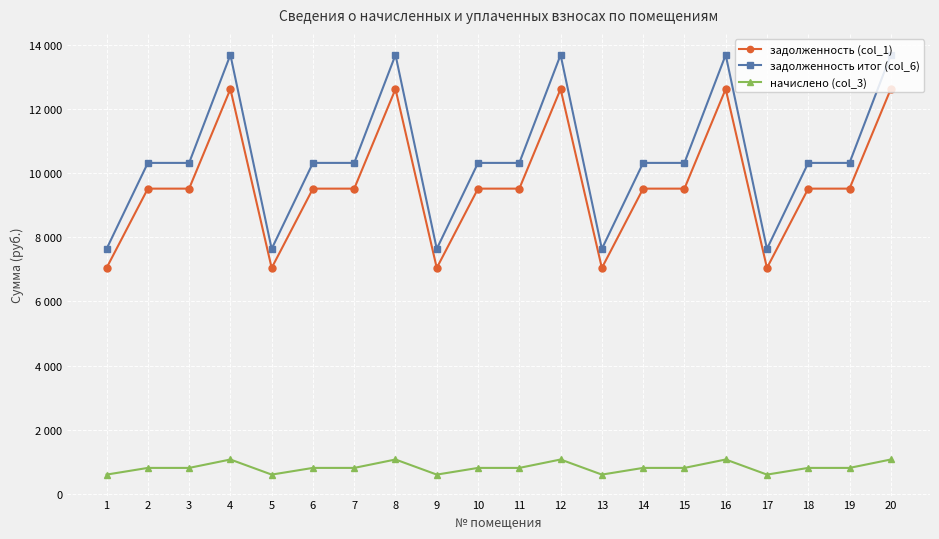

Is it true that начислено (col_3) equals 529.9 at 4?

False